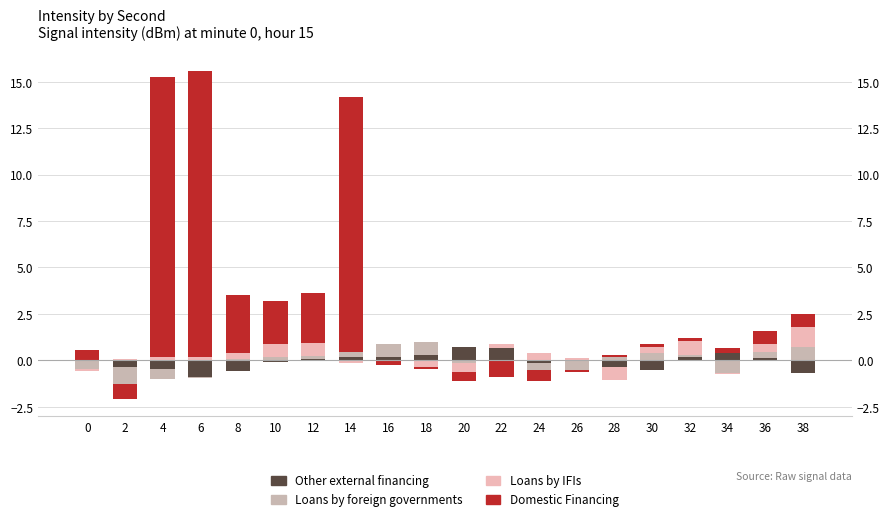

How many values in the Domestic Financing series exceed 0?

13